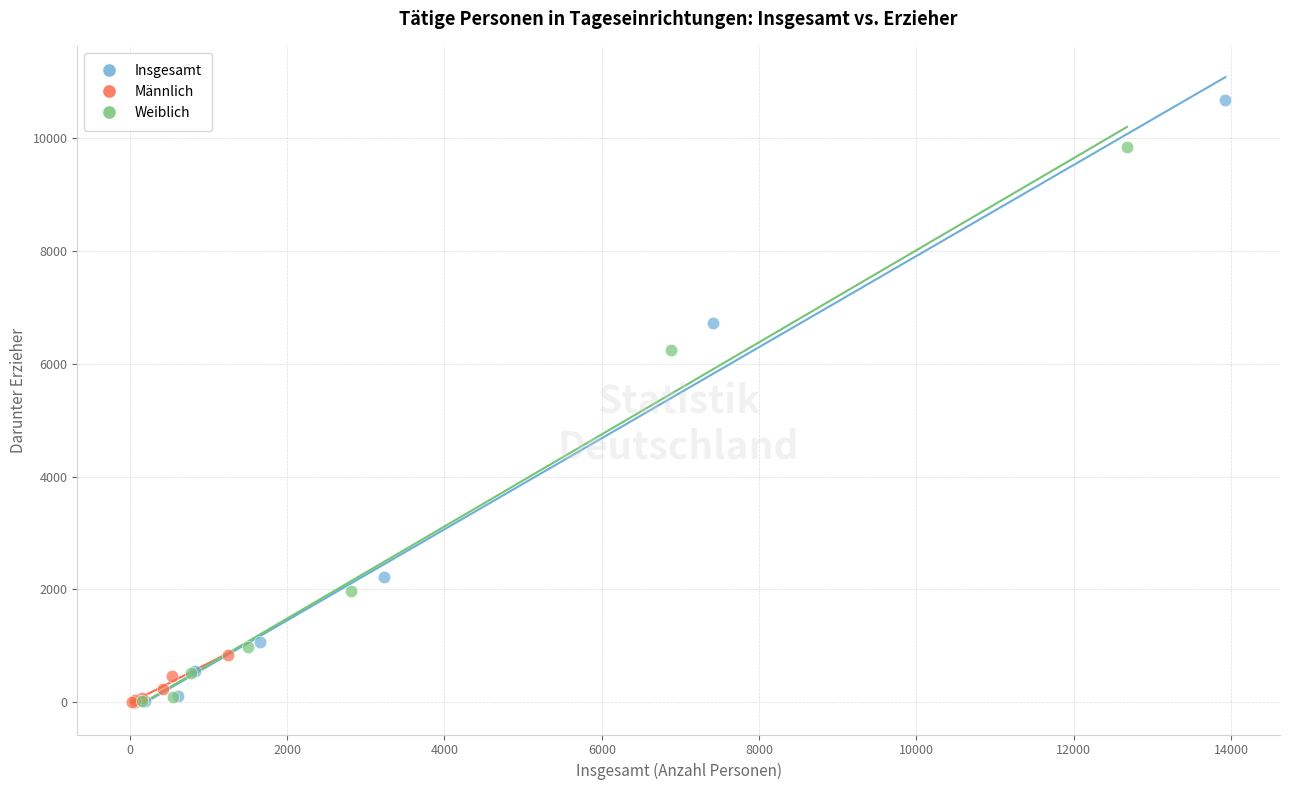

What are all the series names shown in the legend?

Insgesamt, Männlich, Weiblich